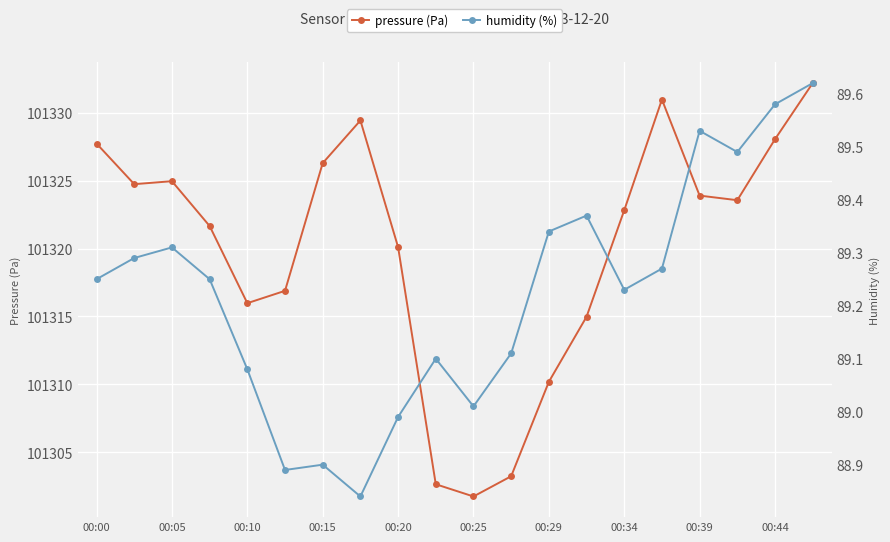

Count the number of categories in the chart.

20